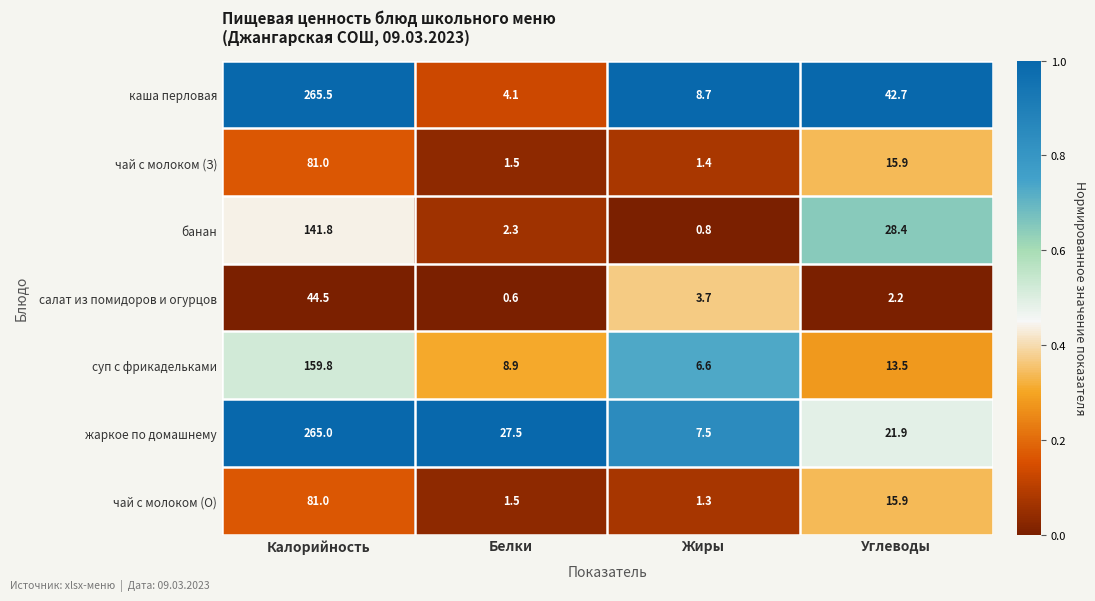

What is the spread (max minus min) of values at Калорийность?

221.0